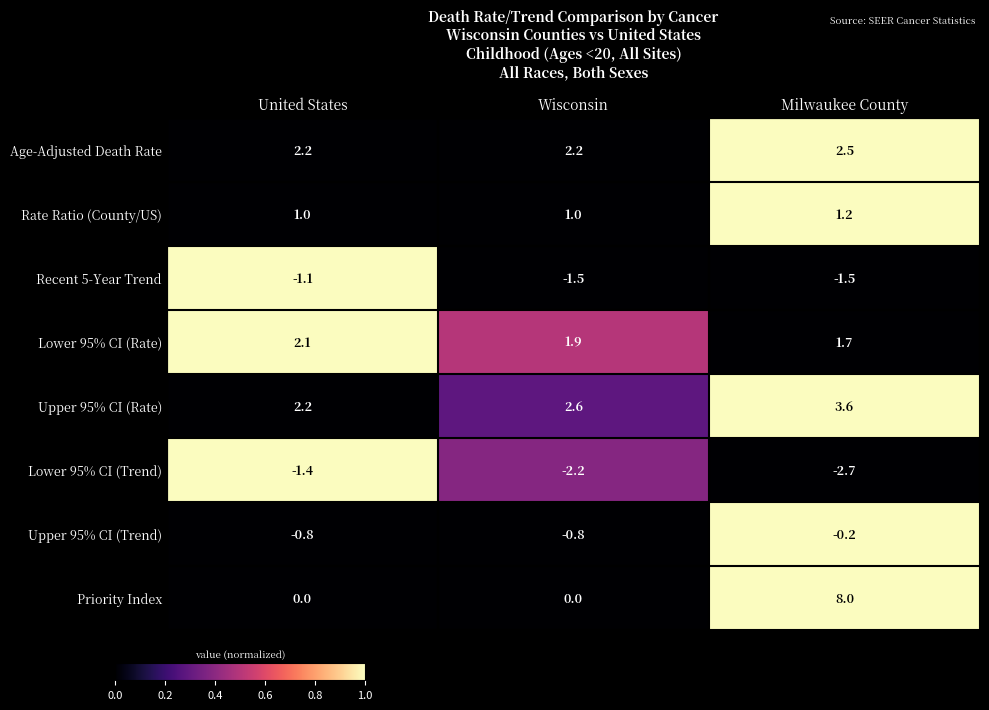

The value of Upper 95% CI (Rate) at Wisconsin is 1.2. True or false?

False